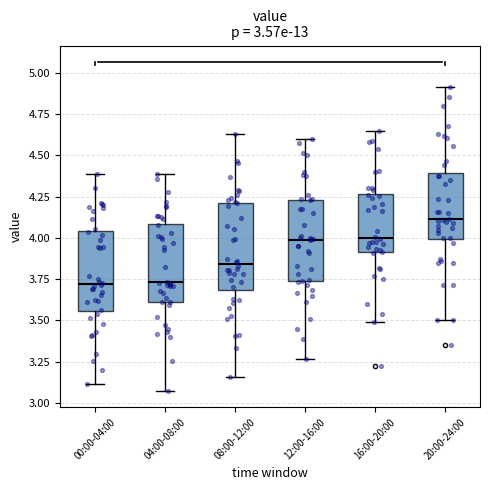

Which box's median line is the highest?

20:00-24:00